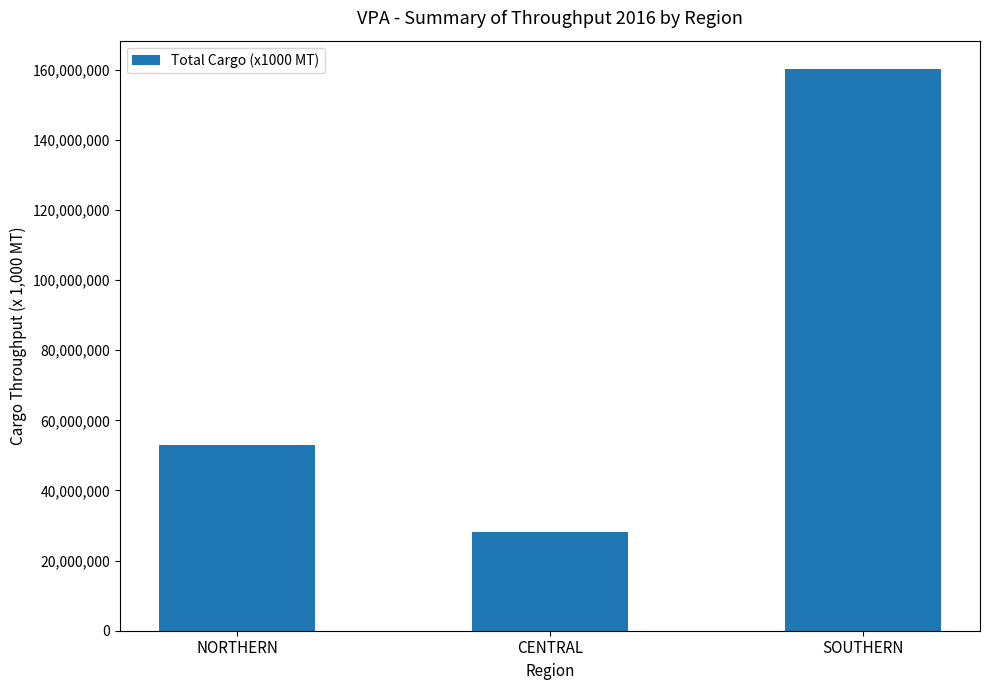

What is the ratio of the value at CENTRAL to the value at SOUTHERN?

0.2